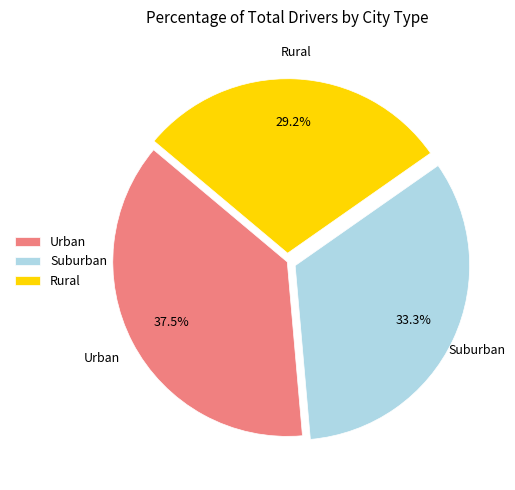

Combined, do Urban and Suburban account for over 50%?

Yes